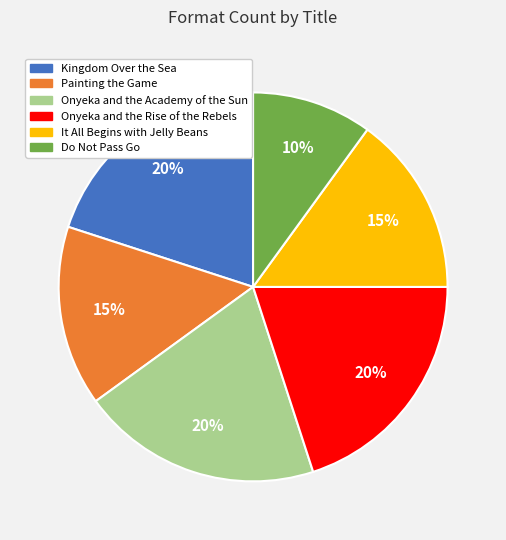

Between Painting the Game and Do Not Pass Go, which is larger?

Painting the Game